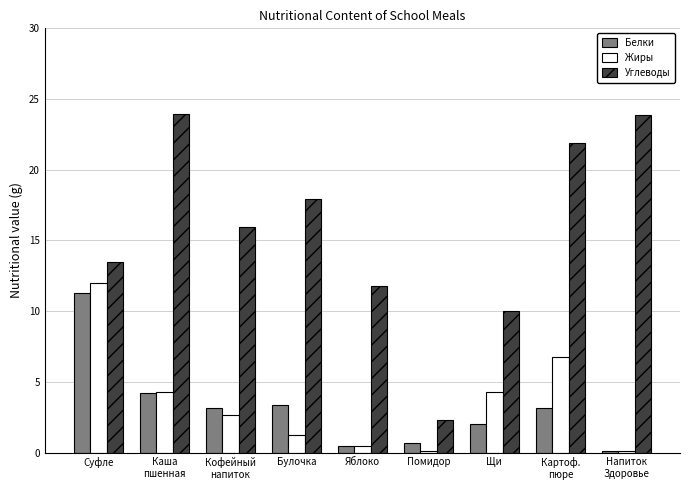

Read the Белки value at Щи.

2.0